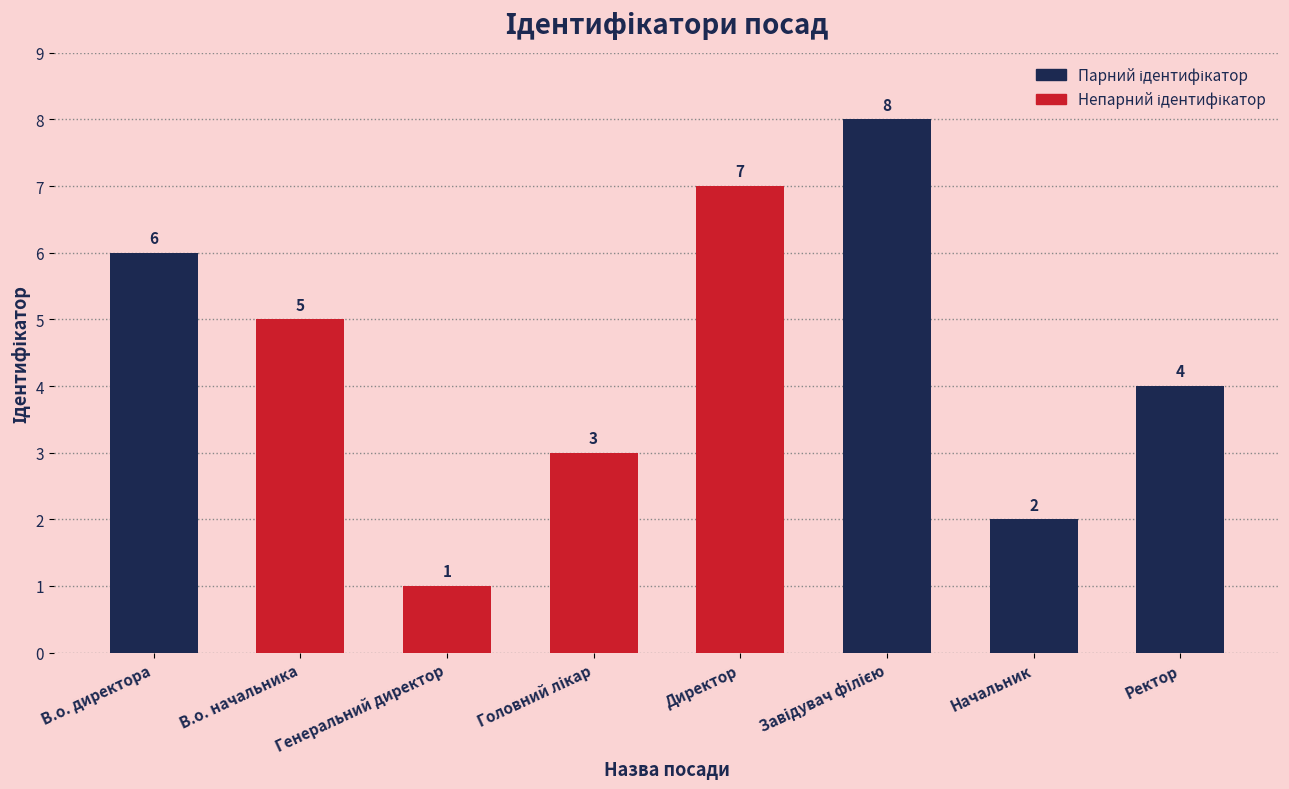

How many data points are less than 5?

4